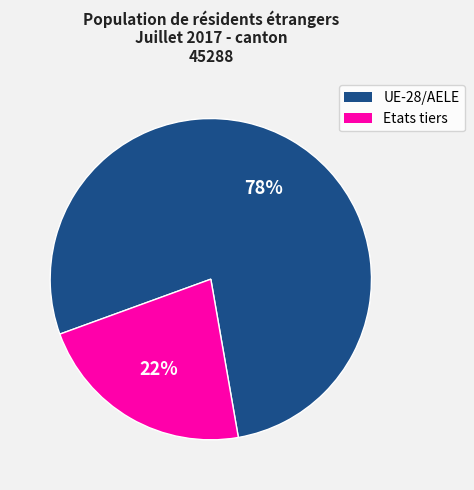

Does any single category account for the majority?

Yes